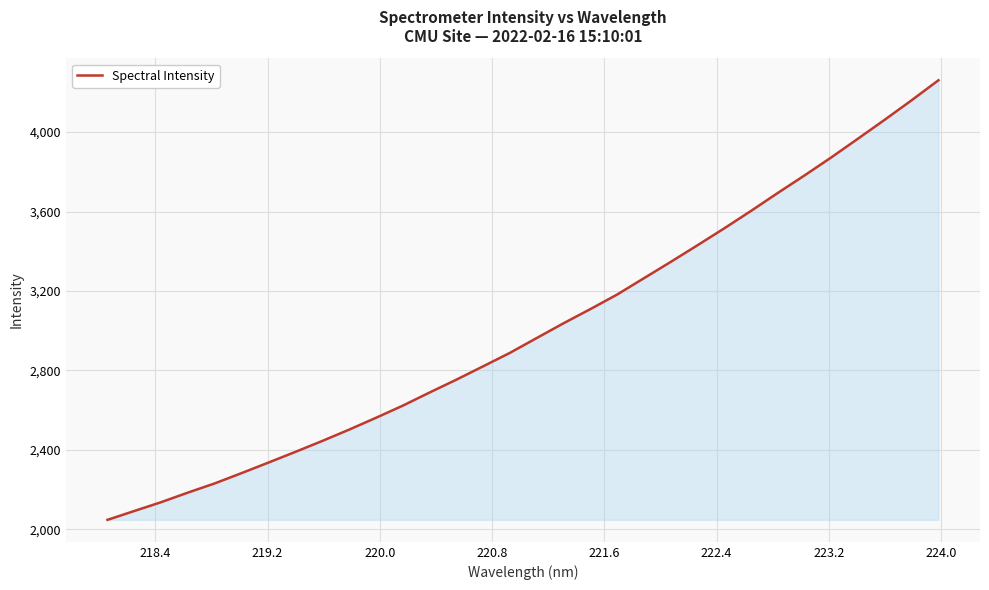

What is the smallest value displayed?

2047.7